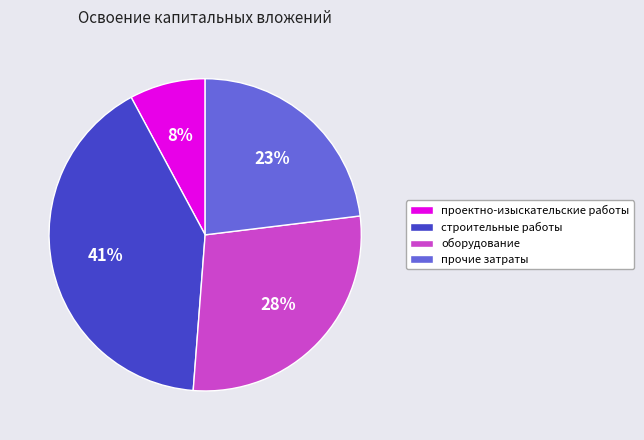

Which has a higher value, проектно-изыскательские работы or прочие затраты?

прочие затраты